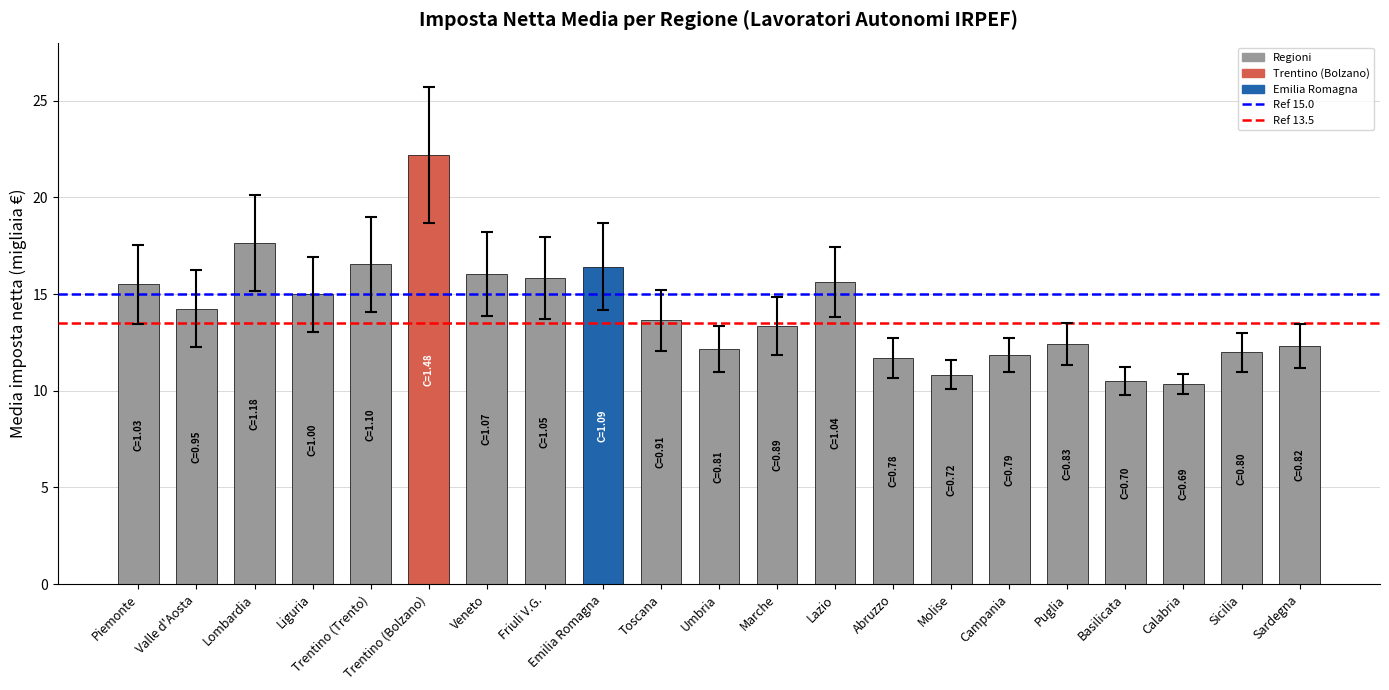

Where does the data first go above 13?

Piemonte